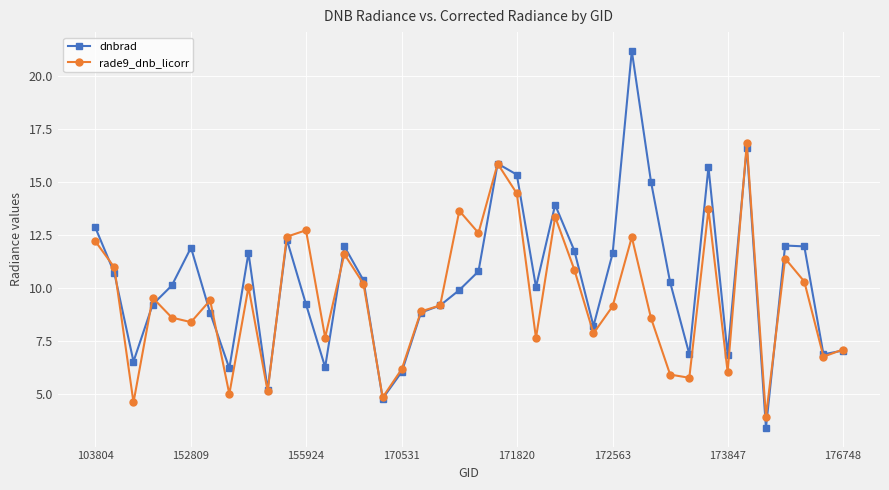

True or false: rade9_dnb_licorr has more than 2 interior local peaks.

True